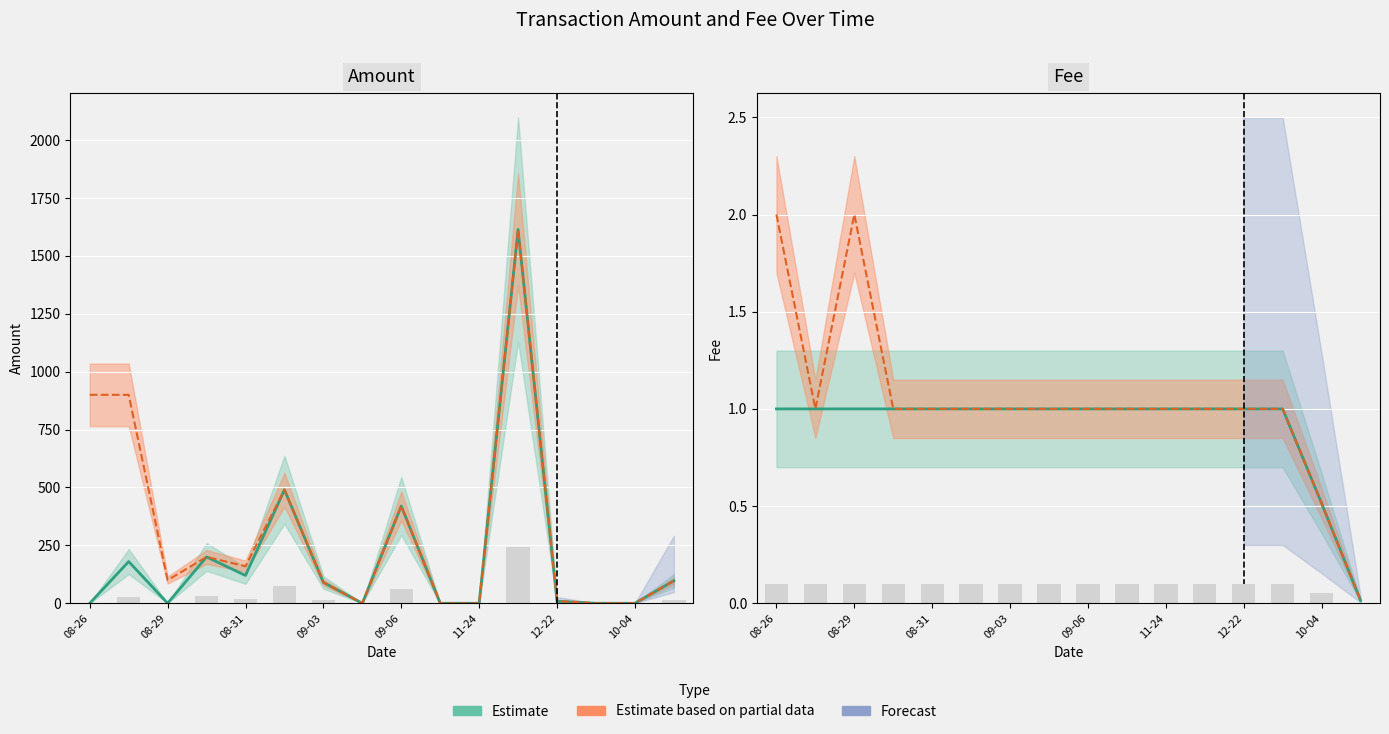

What is the average value of the Fee_upper series?

1.0